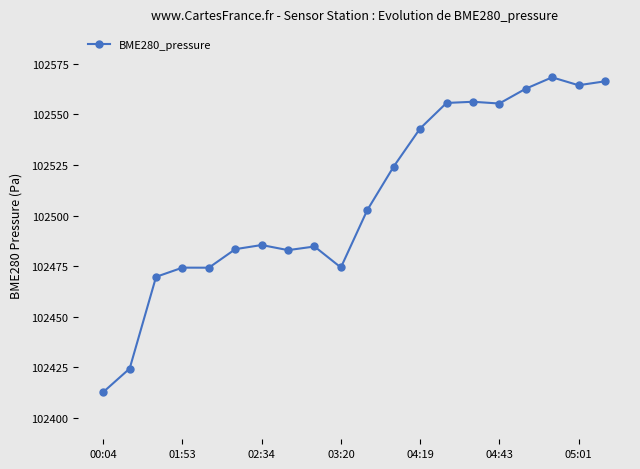

True or false: there are more than 2 points higher than both neighbors.

True